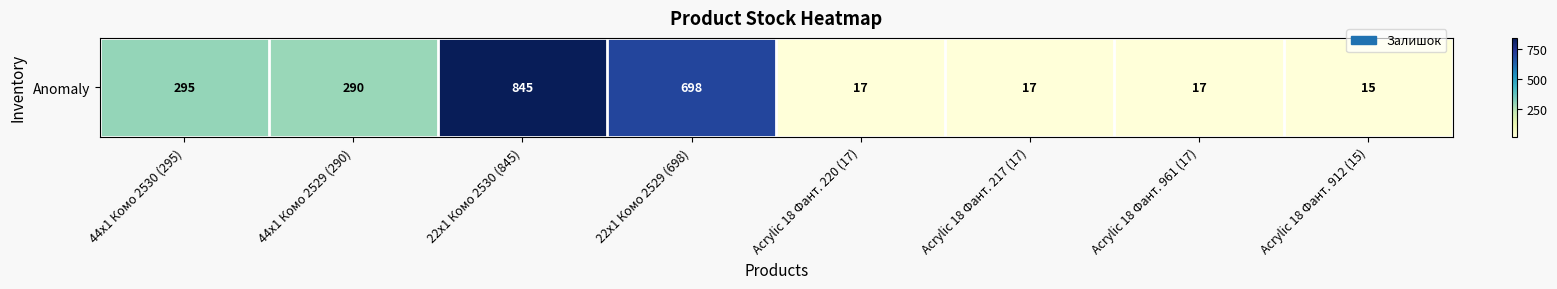

Which category has the lowest value across all series?

Acrylic 18 Фант. 912 (15)